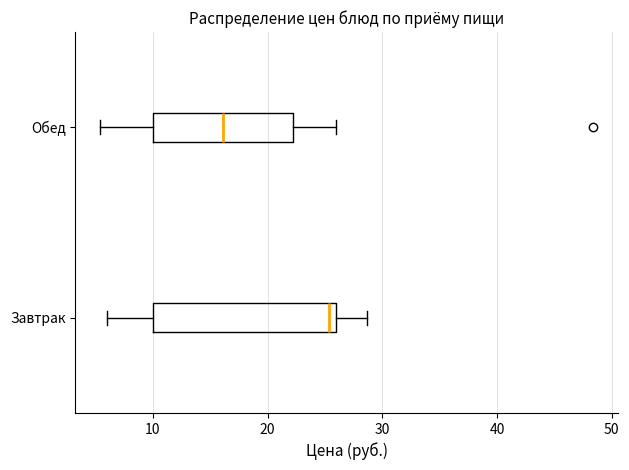

Where is the left edge of the box for Завтрак on the x-axis? The values are not printed on the chart, so give them approximately, as read against the axis.

10